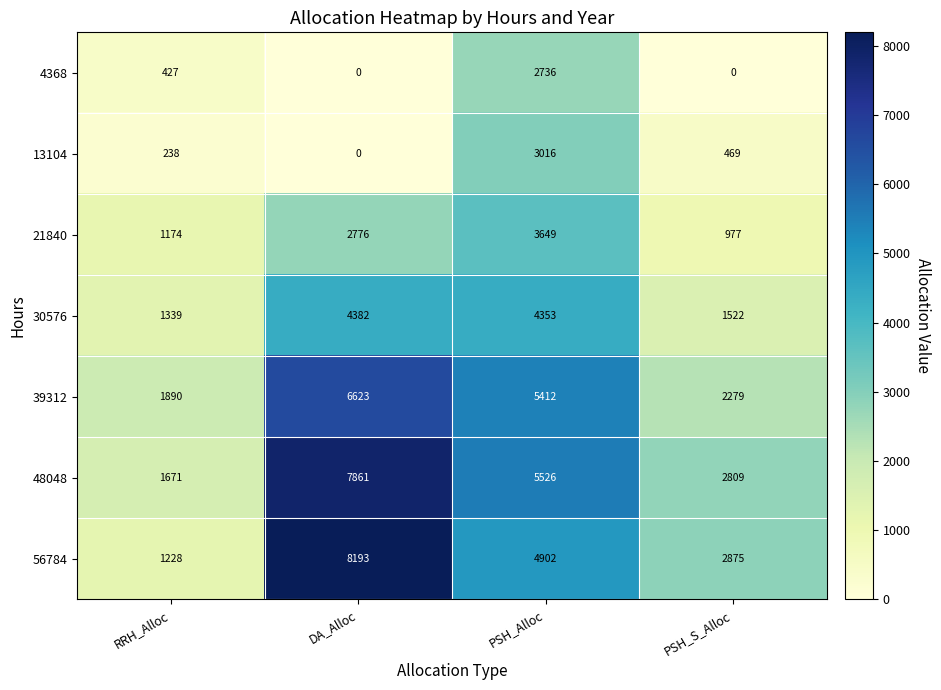

The 39312 series shows 3294 at PSH_S_Alloc. True or false?

False